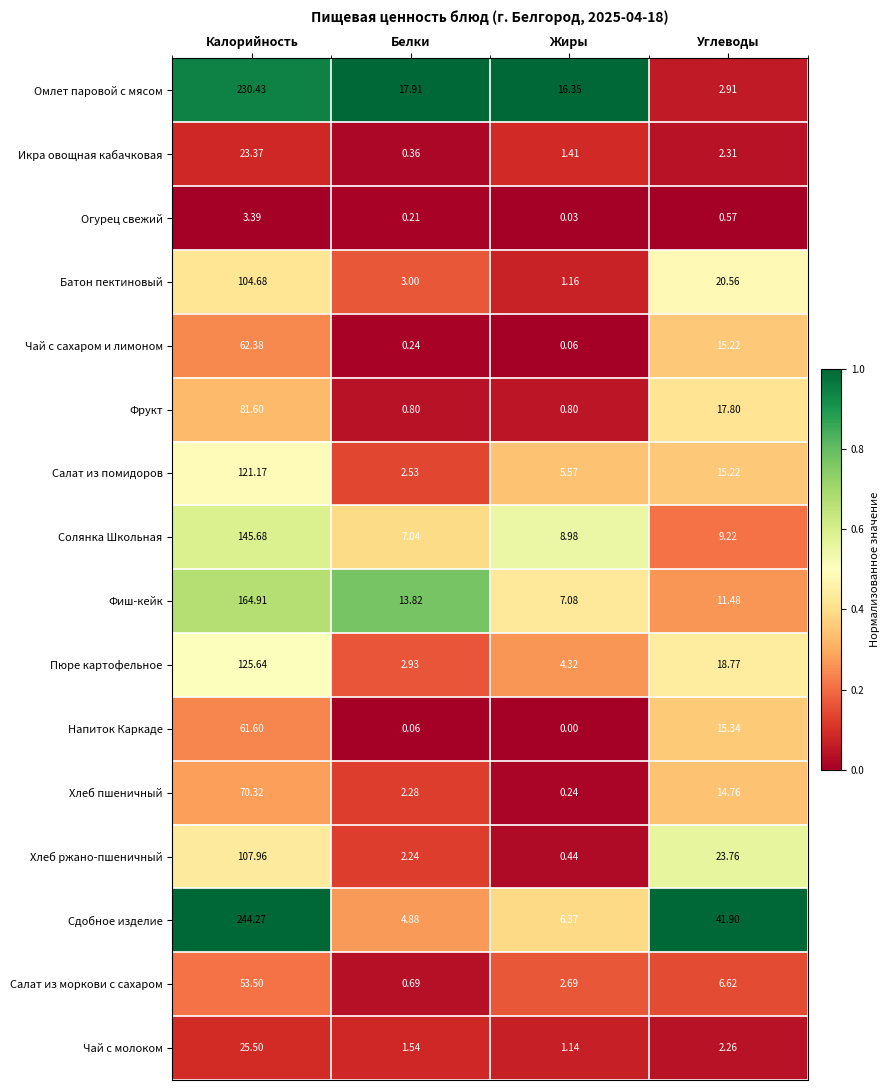

Rank the series at Белки from highest to lowest value.

Омлет паровой с мясом, Фиш-кейк, Солянка Школьная, Сдобное изделие, Батон пектиновый, Пюре картофельное, Салат из помидоров, Хлеб пшеничный, Хлеб ржано-пшеничный, Чай с молоком, Фрукт, Салат из моркови с сахаром, Икра овощная кабачковая, Чай с сахаром и лимоном, Огурец свежий, Напиток Каркаде